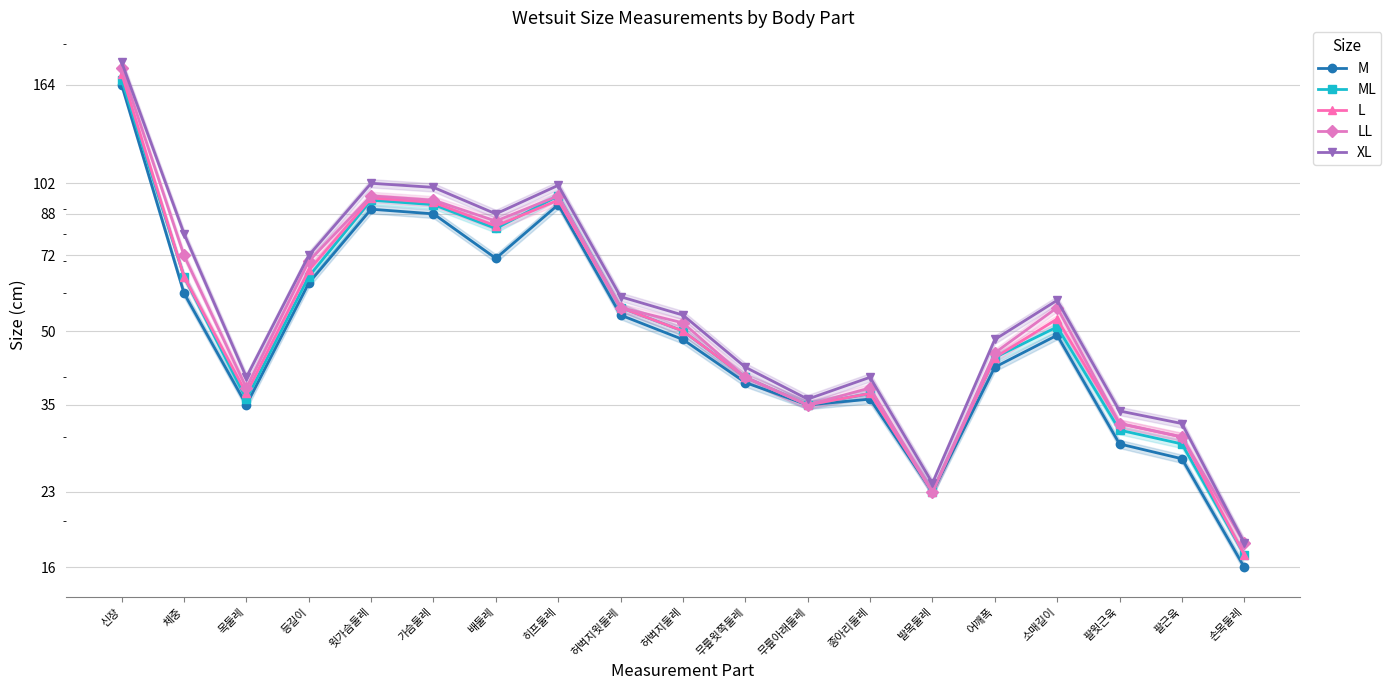

Between 무릎윗쪽둘레 and 어깨폭, which series saw the biggest shift?

XL